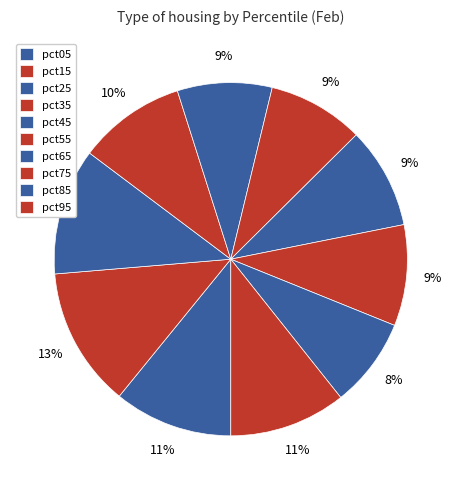

To the nearest percent, what portion does pct45 represent?

9%